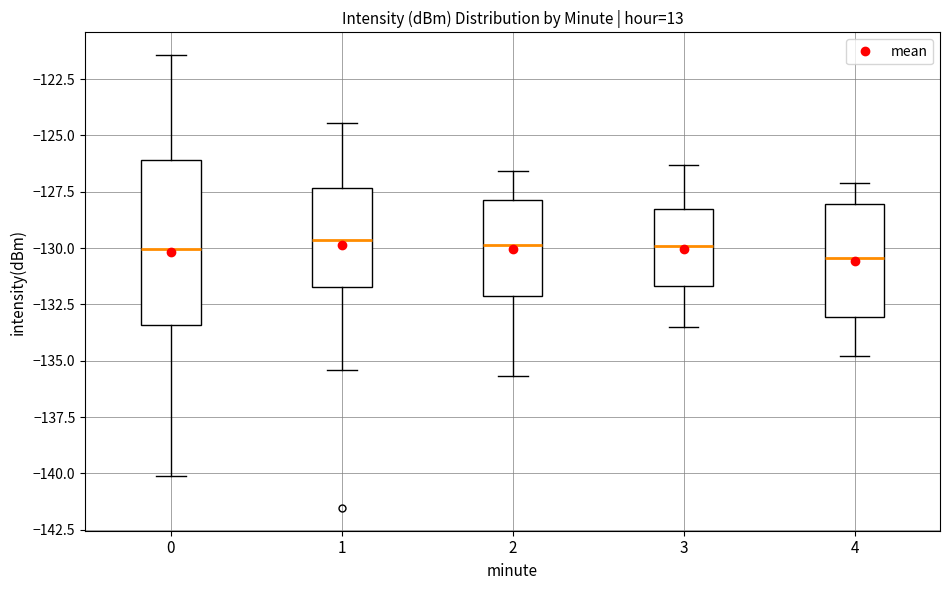

Where does the median line of the box at x = 3 sit on the y-axis? The values are not printed on the chart, so give them approximately, as read against the axis.

-130.0